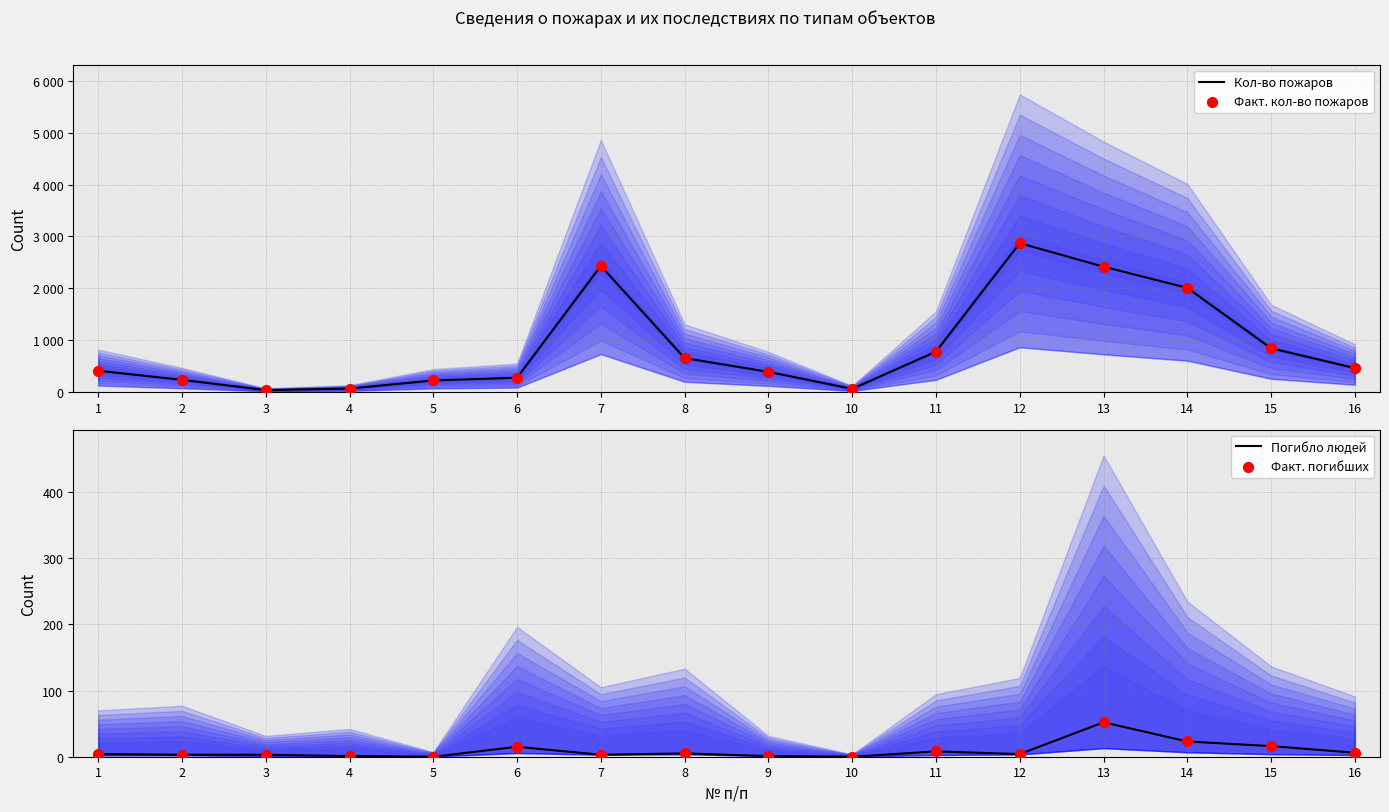

Which series reaches the maximum Y coordinate?

Кол-во пожаров